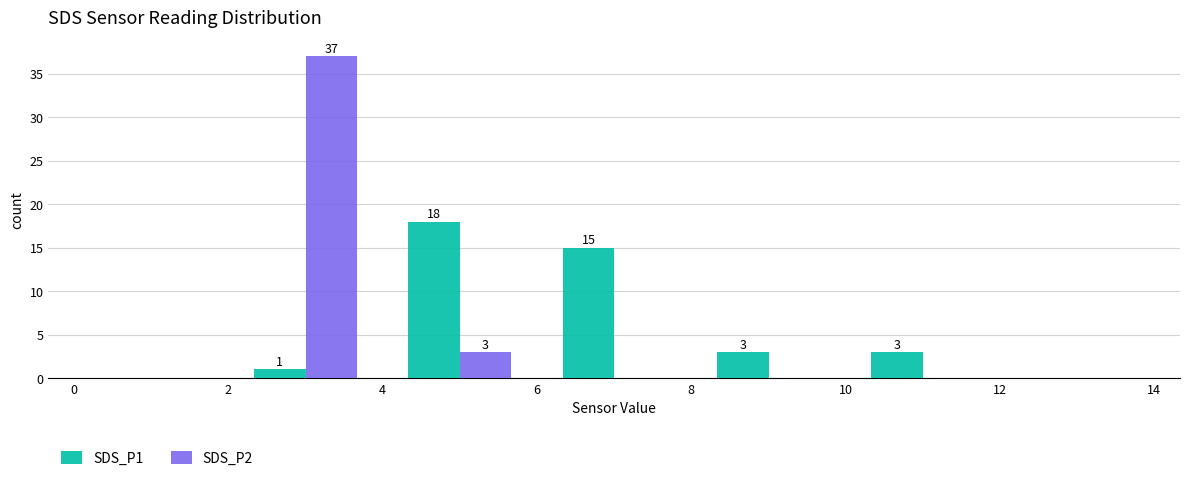

In the SDS_P2 series, which range on the x-axis has the tallest bar?

2 to 4